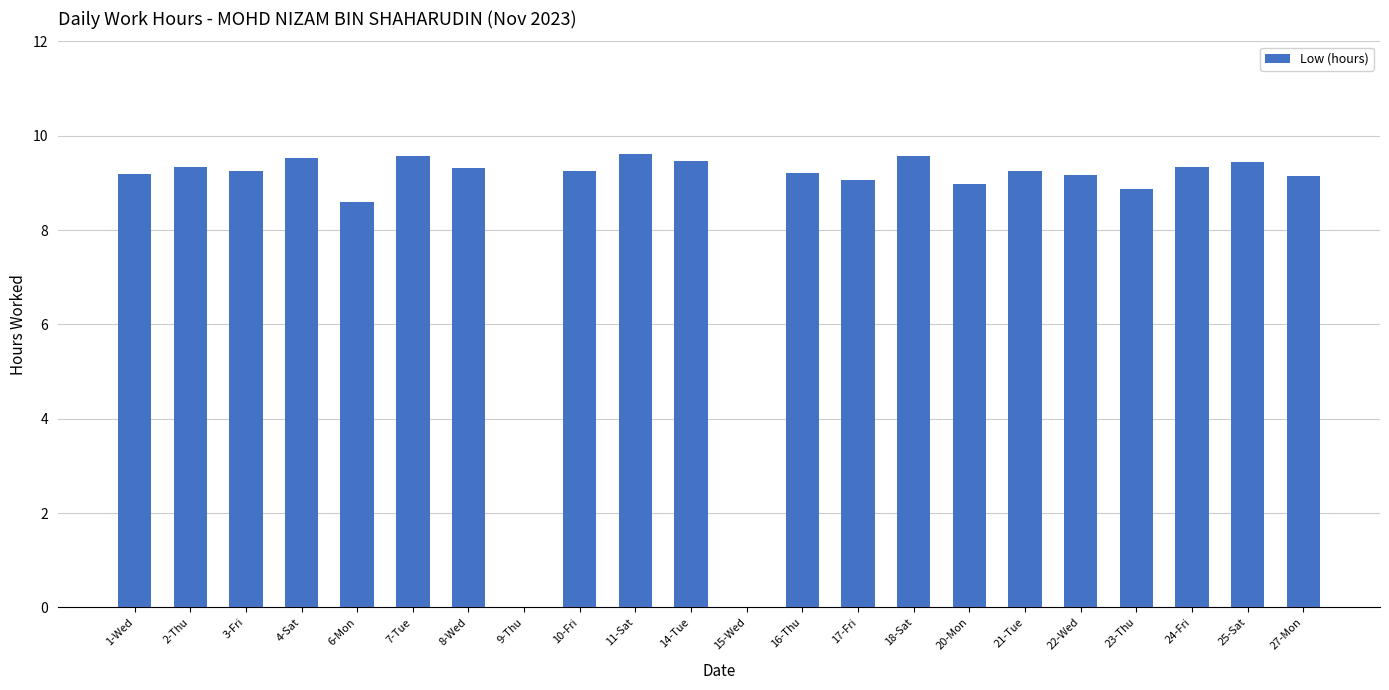

Are the bars horizontal?

No